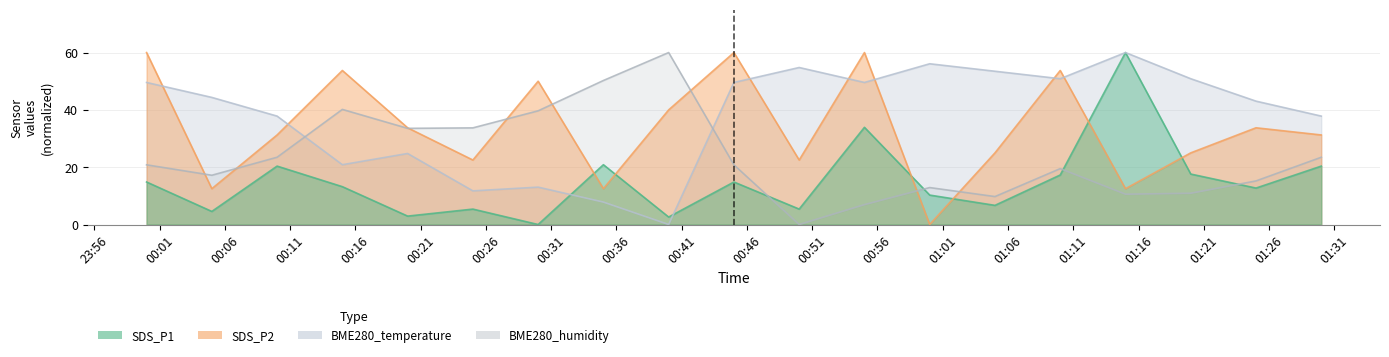

After their last crossing, which series has the higher values: SDS_P2 or BME280_temperature?

BME280_temperature